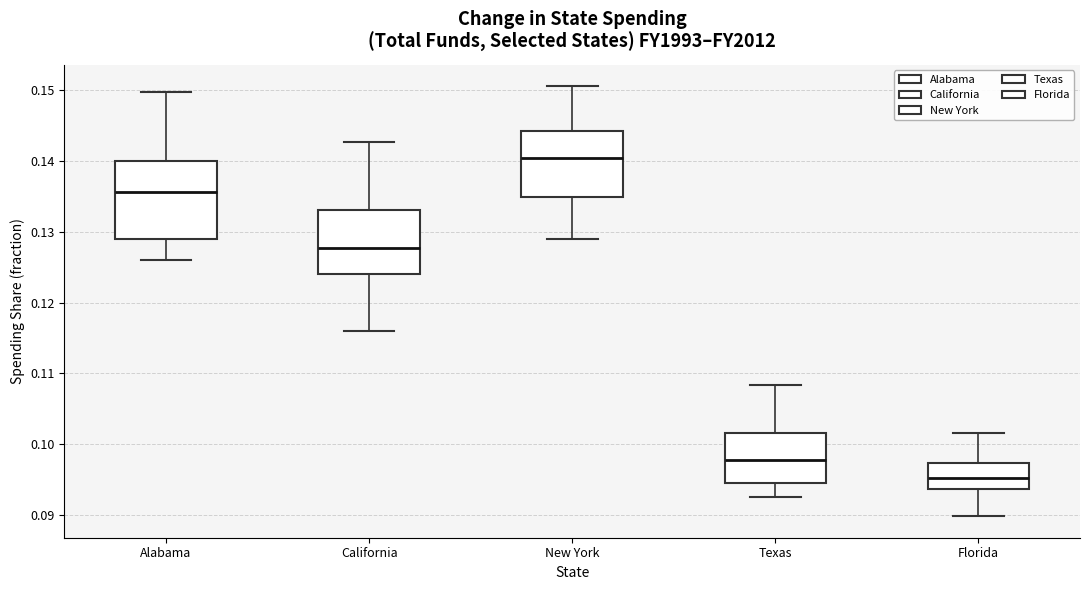

Reading left to right, read every box against the y-axis: the position of its median line, the range the box covers, and the ends of its whiskers. The values are not printed on the chart, so give them approximately, as read against the axis.

Alabama: median 0.136, box 0.129 to 0.140, whiskers 0.126 to 0.150
California: median 0.128, box 0.124 to 0.133, whiskers 0.116 to 0.143
New York: median 0.140, box 0.135 to 0.144, whiskers 0.129 to 0.151
Texas: median 0.098, box 0.094 to 0.102, whiskers 0.092 to 0.108
Florida: median 0.095, box 0.094 to 0.097, whiskers 0.090 to 0.102